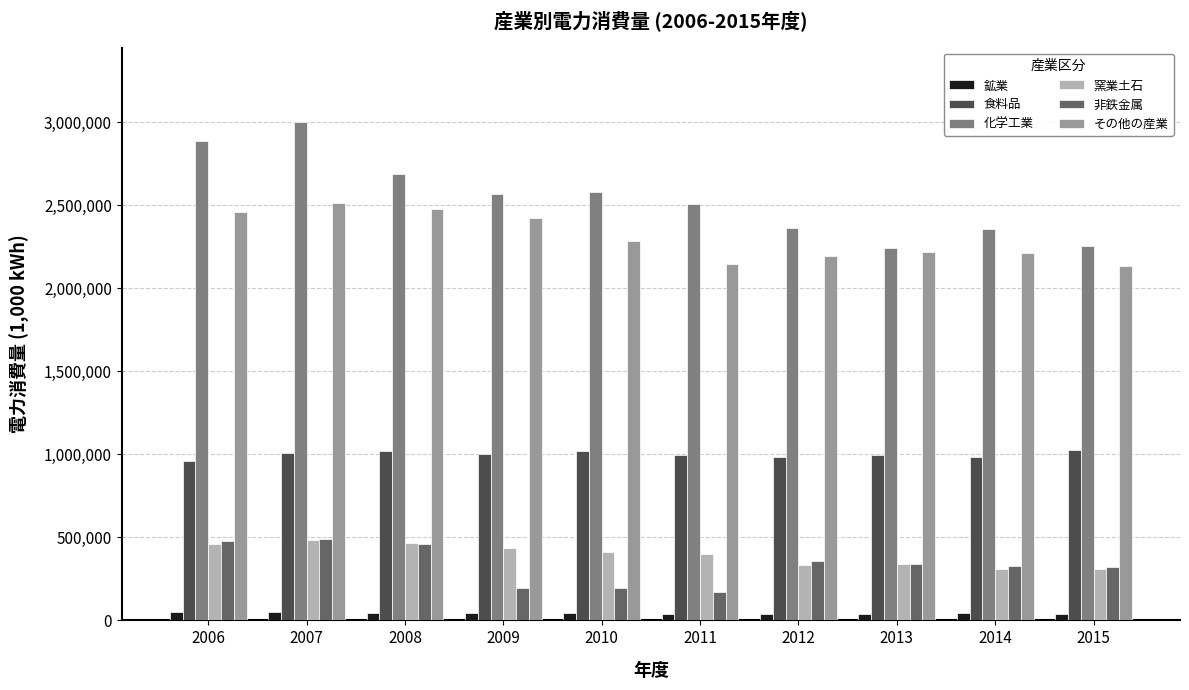

What is the difference between the second highest and minimum values in the 鉱業 series?

11279